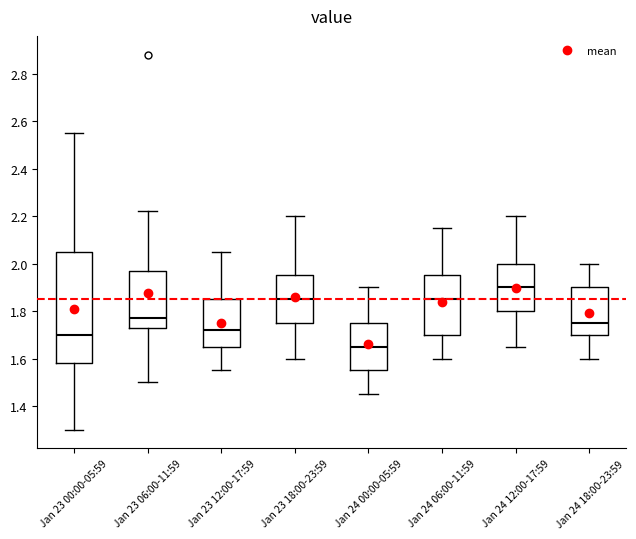

Reading left to right, read every box against the y-axis: the position of its median line, the range the box covers, and the ends of its whiskers. The values are not printed on the chart, so give them approximately, as read against the axis.

Jan 23 00:00-05:59: median 1.70, box 1.58 to 2.06, whiskers 1.30 to 2.56
Jan 23 06:00-11:59: median 1.78, box 1.74 to 1.98, whiskers 1.50 to 2.22
Jan 23 12:00-17:59: median 1.72, box 1.66 to 1.86, whiskers 1.56 to 2.06
Jan 23 18:00-23:59: median 1.86, box 1.76 to 1.96, whiskers 1.60 to 2.20
Jan 24 00:00-05:59: median 1.66, box 1.56 to 1.76, whiskers 1.46 to 1.90
Jan 24 06:00-11:59: median 1.86, box 1.70 to 1.96, whiskers 1.60 to 2.16
Jan 24 12:00-17:59: median 1.90, box 1.80 to 2.00, whiskers 1.66 to 2.20
Jan 24 18:00-23:59: median 1.76, box 1.70 to 1.90, whiskers 1.60 to 2.00